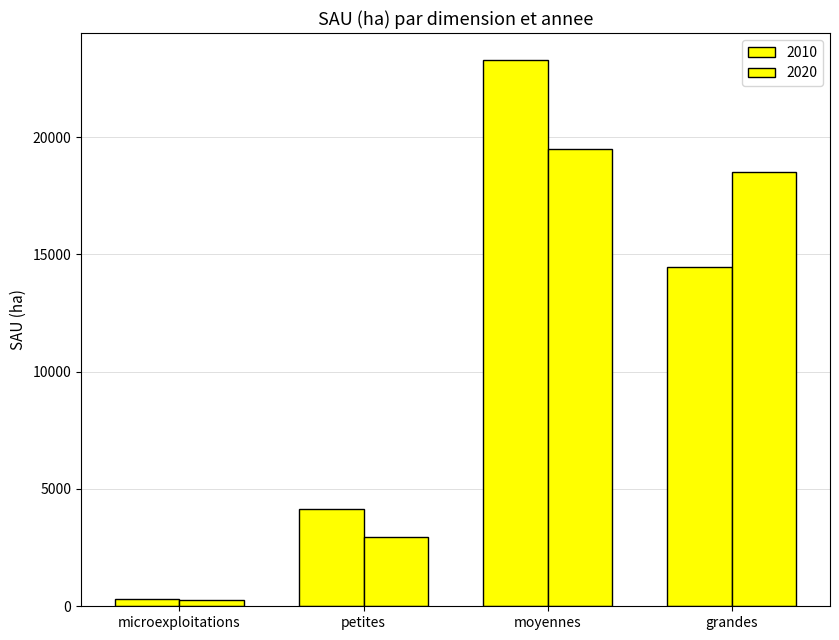

Reading left to right, transcribe all the data shown in this chart.

2010: 320.0	4154.1	23271.4	14473.6
2020: 258.4	2942.2	19473.2	18506.4